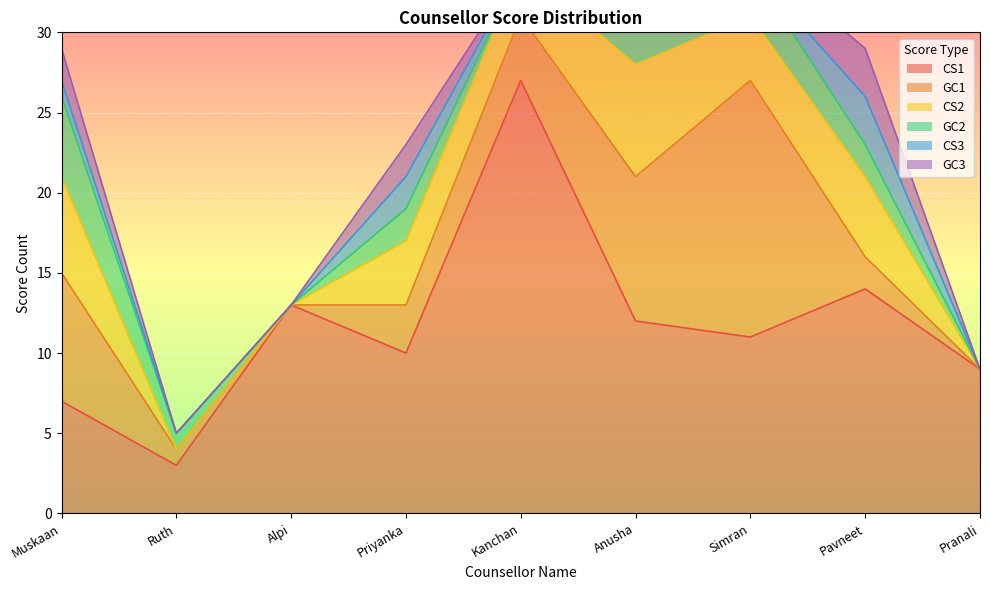

Reading left to right, transcribe all the data shown in this chart.

CS1: Muskaan=7	Ruth=3	Alpi=13	Priyanka=10	Kanchan=27	Anusha=12	Simran=11	Pavneet=14	Pranali=9
GC1: Muskaan=8	Ruth=1	Alpi=0	Priyanka=3	Kanchan=4	Anusha=9	Simran=16	Pavneet=2	Pranali=0
CS2: Muskaan=6	Ruth=0	Alpi=0	Priyanka=4	Kanchan=3	Anusha=7	Simran=4	Pavneet=5	Pranali=0
GC2: Muskaan=5	Ruth=1	Alpi=0	Priyanka=2	Kanchan=0	Anusha=3	Simran=3	Pavneet=2	Pranali=0
CS3: Muskaan=1	Ruth=0	Alpi=0	Priyanka=2	Kanchan=0	Anusha=0	Simran=0	Pavneet=3	Pranali=0
GC3: Muskaan=2	Ruth=0	Alpi=0	Priyanka=2	Kanchan=0	Anusha=0	Simran=1	Pavneet=3	Pranali=0